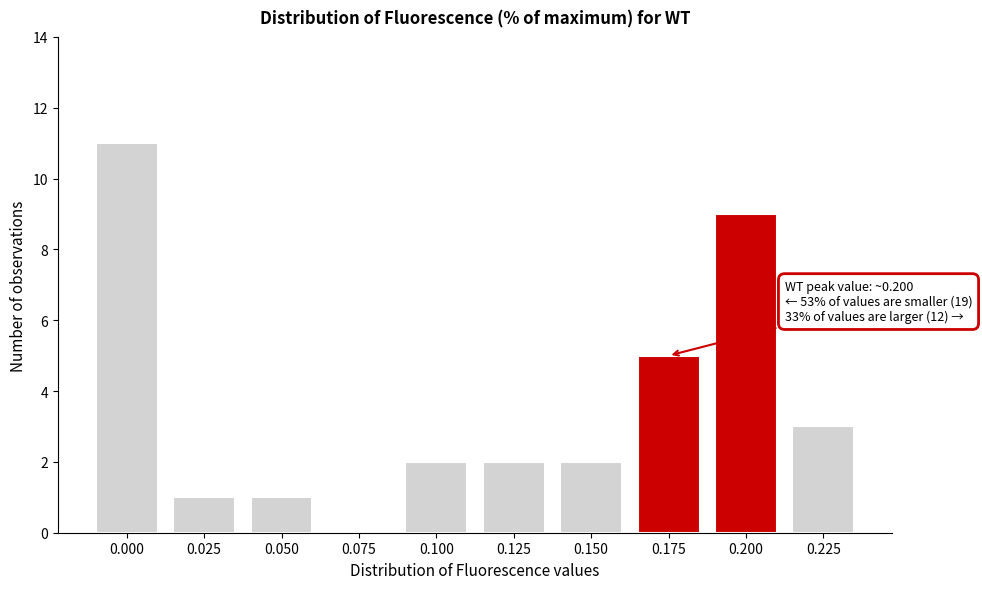

Reading left to right, transcribe all the data shown in this chart.

0.000=11	0.025=1	0.050=1	0.075=0	0.100=2	0.125=2	0.150=2	0.175=5	0.200=9	0.225=3